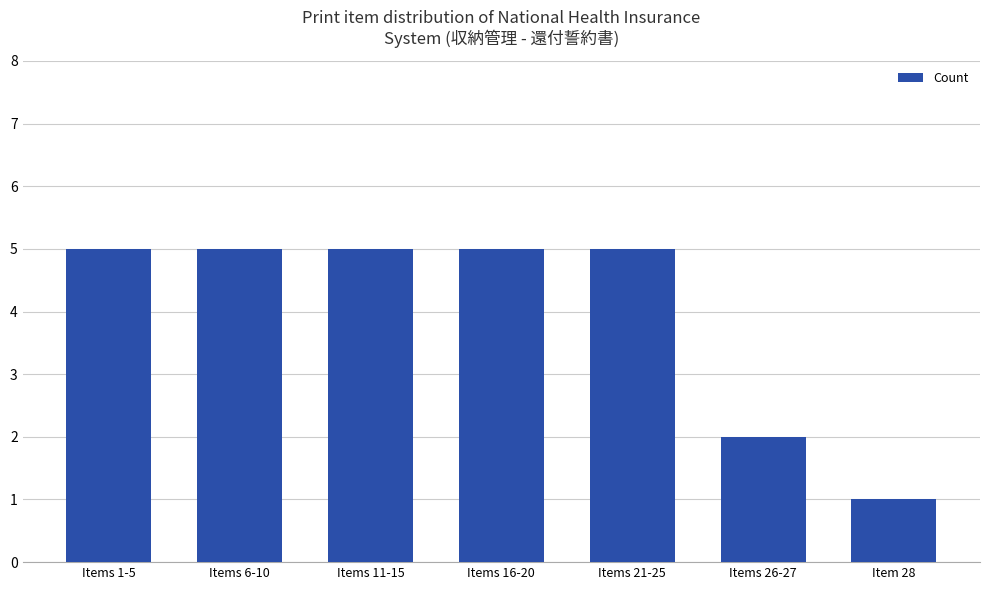

What is the label of the 4th bar from the right?

Items 16-20